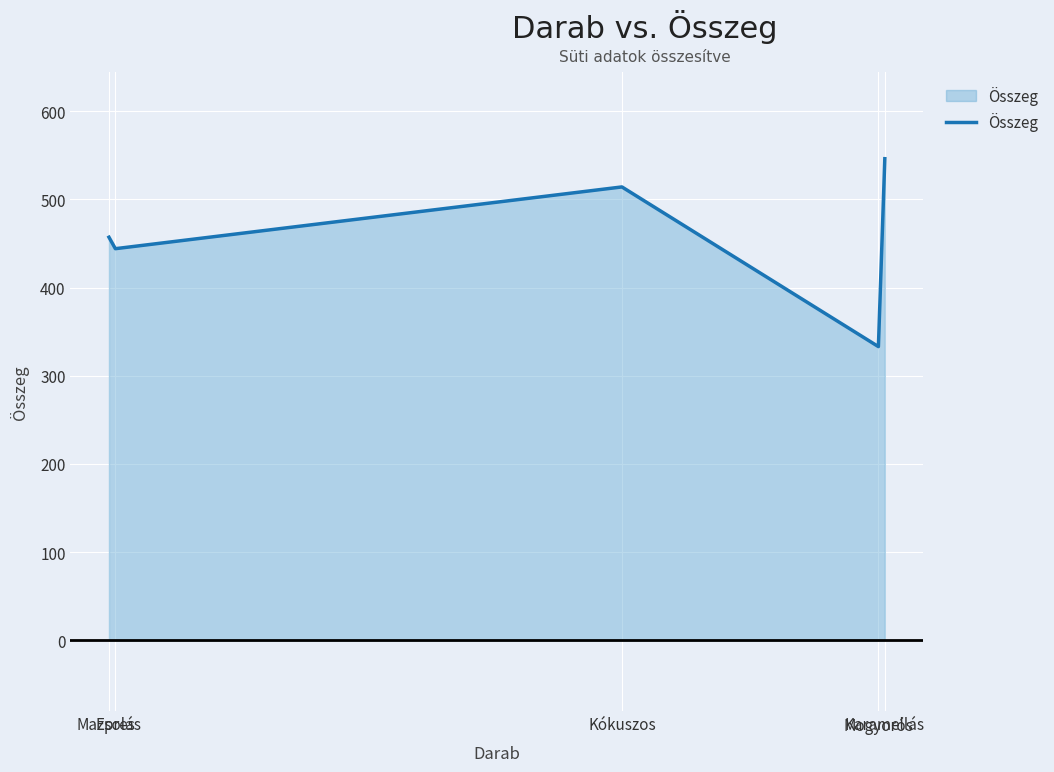

Rank the categories by value from lowest to highest.

Mogyorós, Epres, Mazsolás, Kókuszos, Karamellás